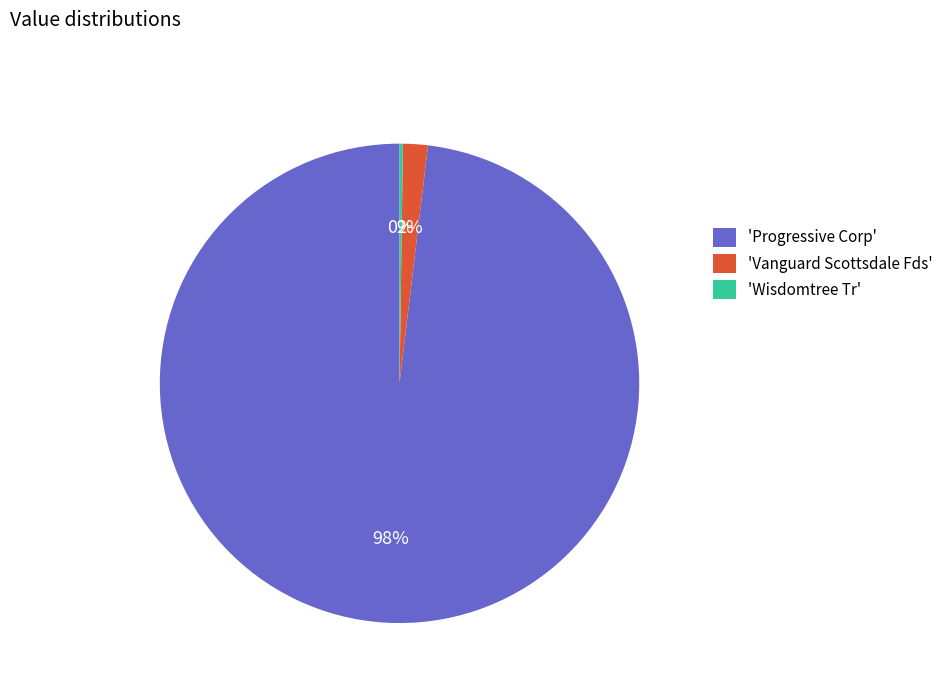

To the nearest percent, what portion does 'Progressive Corp' represent?

98%